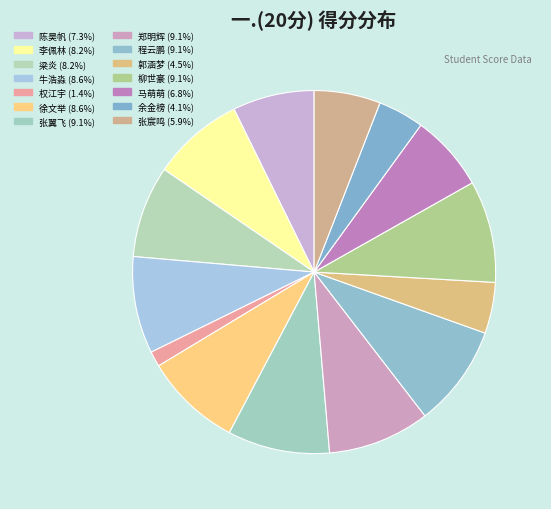

Which category has the smallest portion of the pie?

权江宇